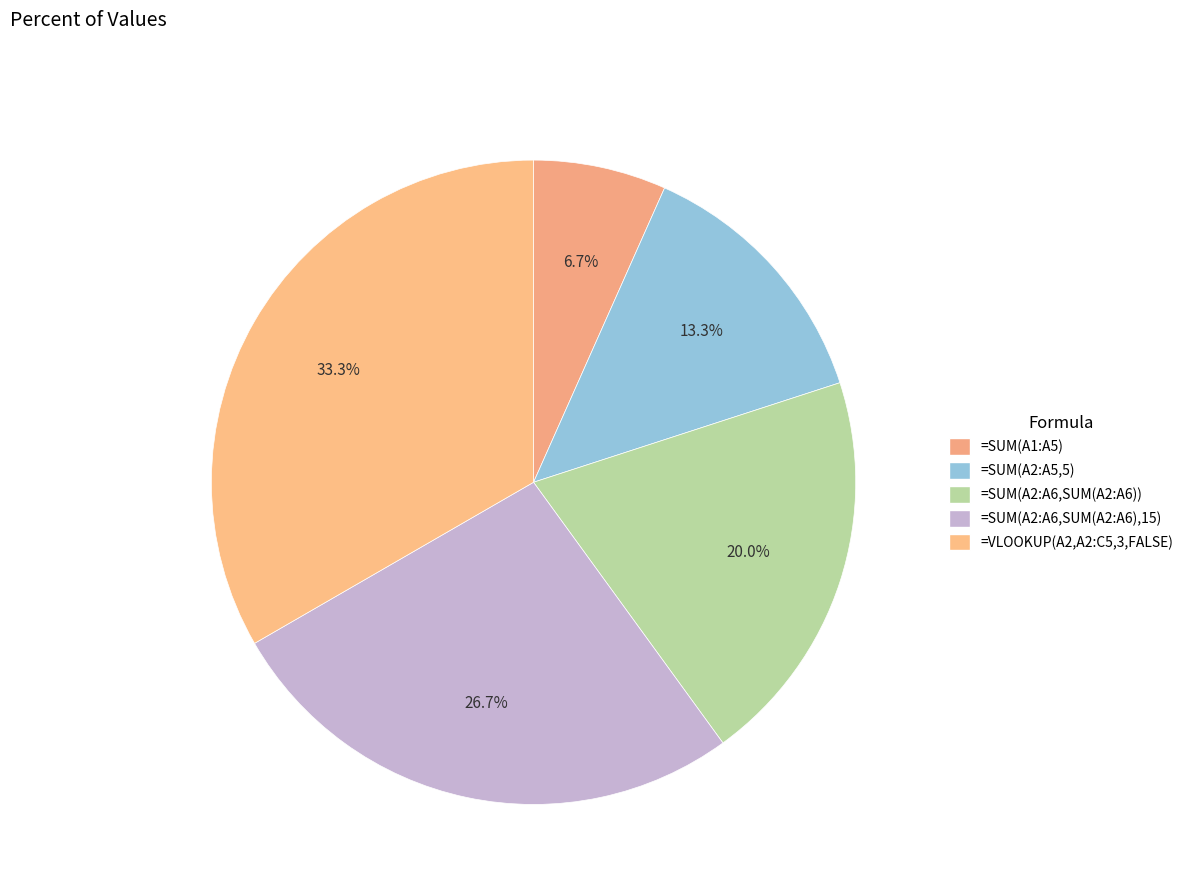

The =VLOOKUP(A2,A2:C5,3,FALSE) slice represents 40% of the pie. True or false?

False